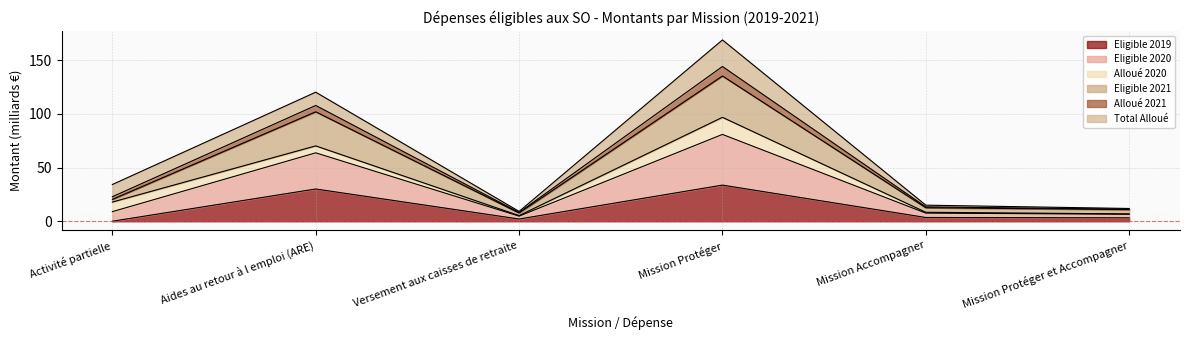

At which category does Alloué 2021 reach its first local peak?

Aides au retour à l emploi (ARE)